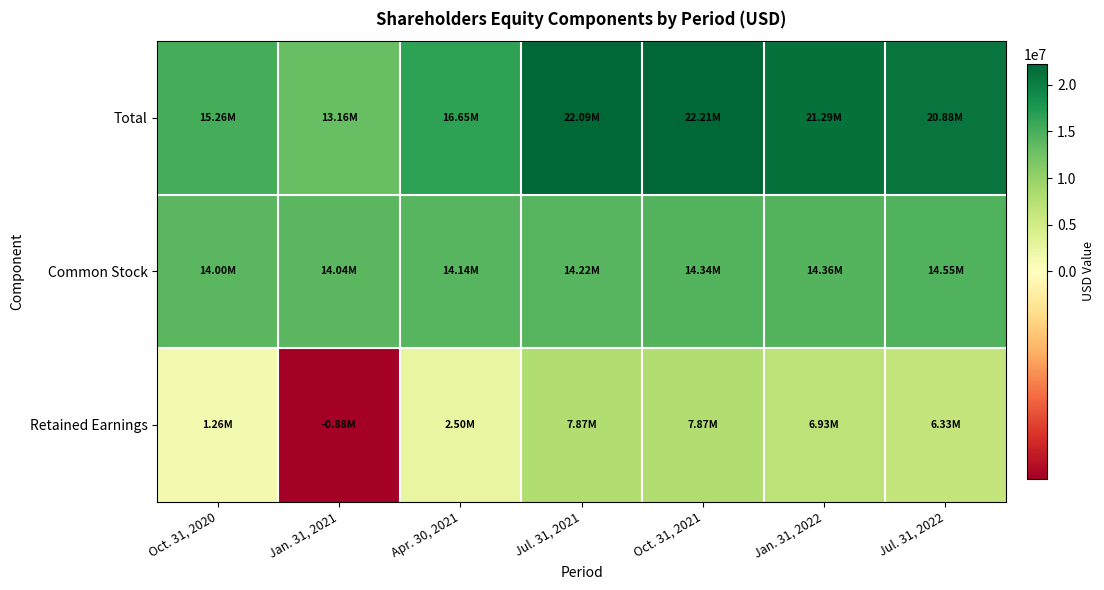

At which category is the sum across all series the highest?

Oct. 31, 2021